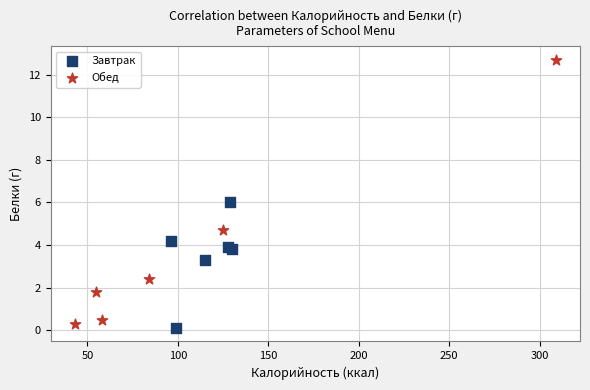

Which series contains the highest Y value?

Обед